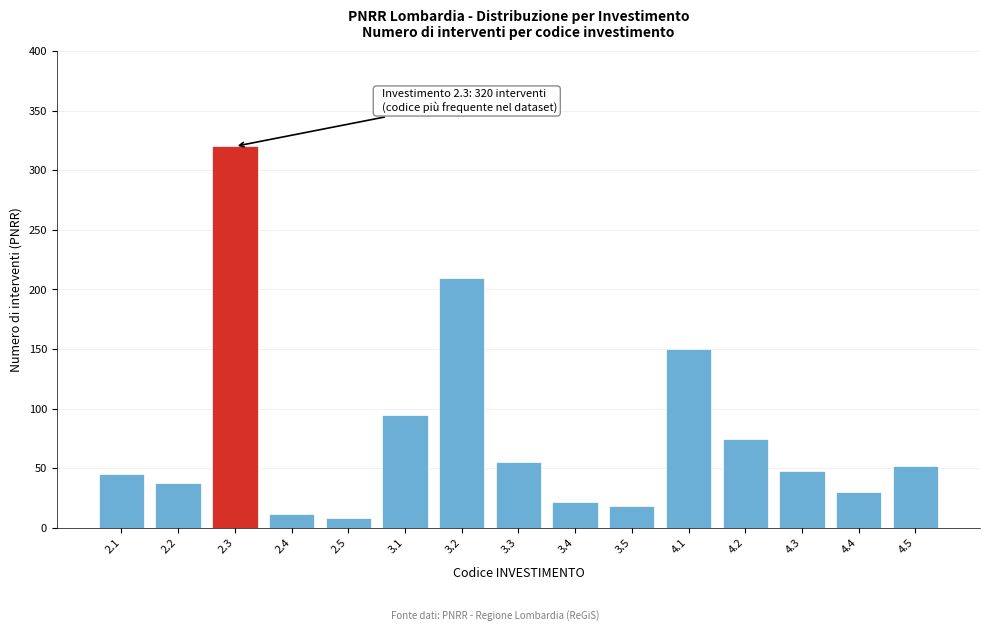

Reading left to right, transcribe all the data shown in this chart.

45	38	320	12	8	95	210	55	22	18	150	75	48	30	52